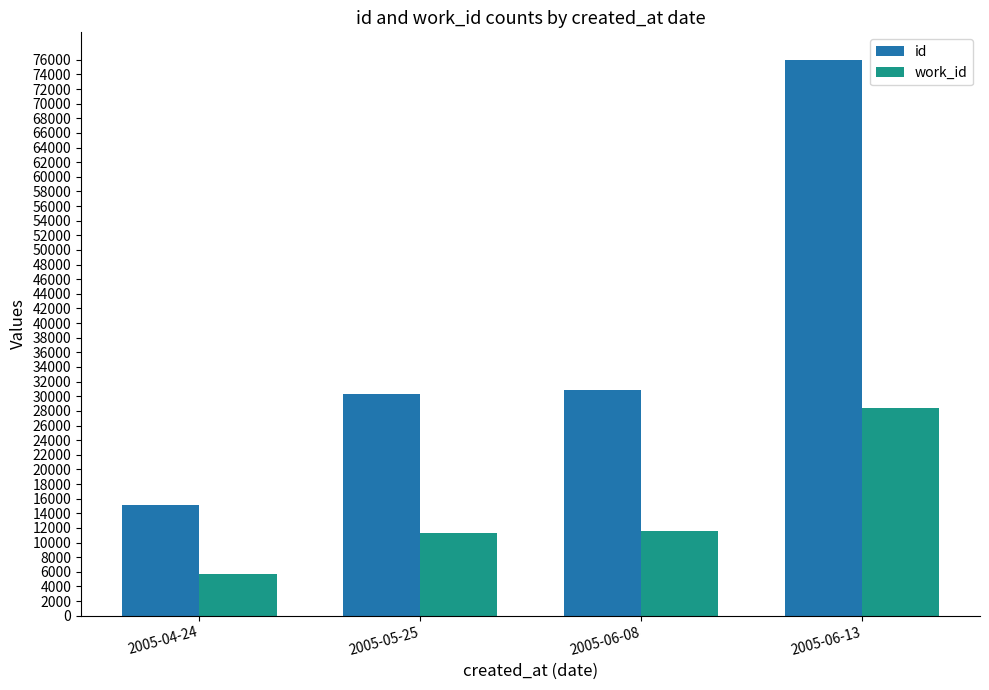

List the series in order of their peak value, highest first.

id, work_id